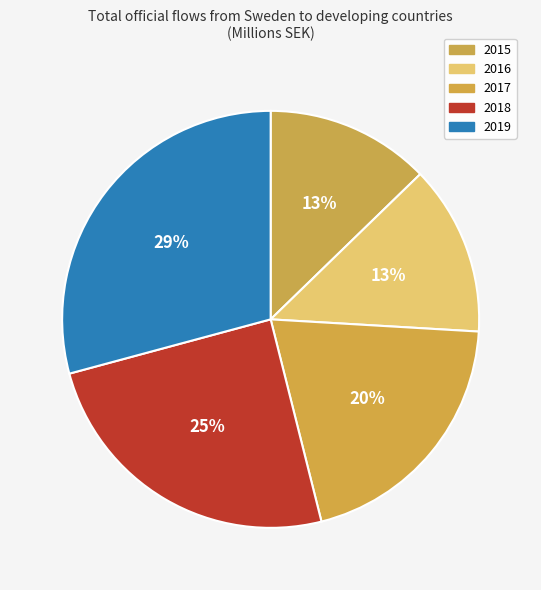

Approximately how many times larger is the value at 2019 compared to 2016?

2.2